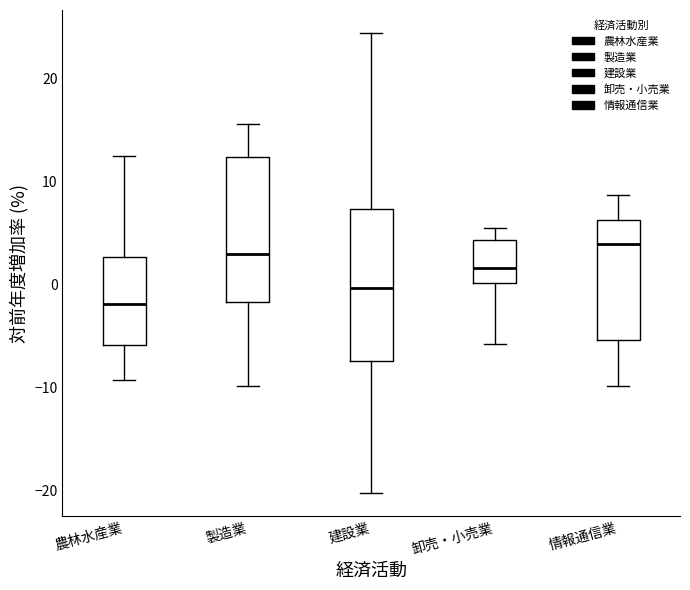

Which box's median line is the highest?

情報通信業